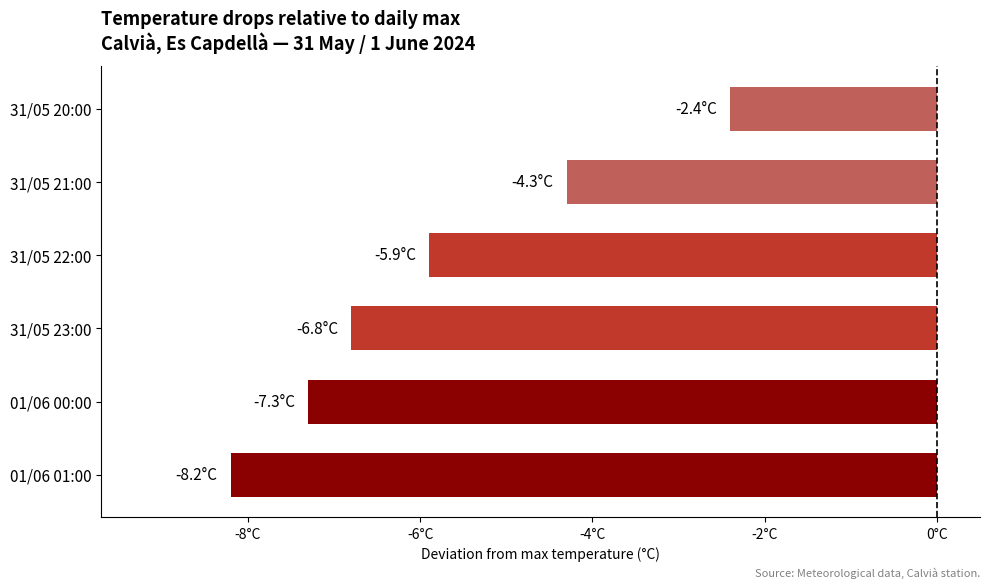

List the labels in order of value, smallest first.

01/06 01:00, 01/06 00:00, 31/05 23:00, 31/05 22:00, 31/05 21:00, 31/05 20:00